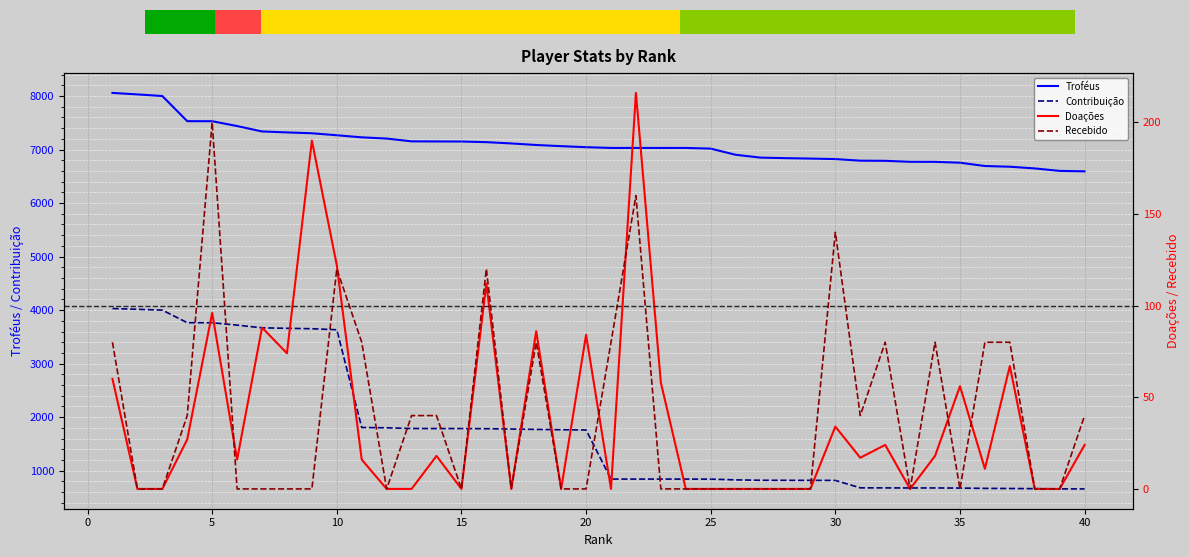

True or false: Contribuição has more than 1 points higher than both neighbors.

False